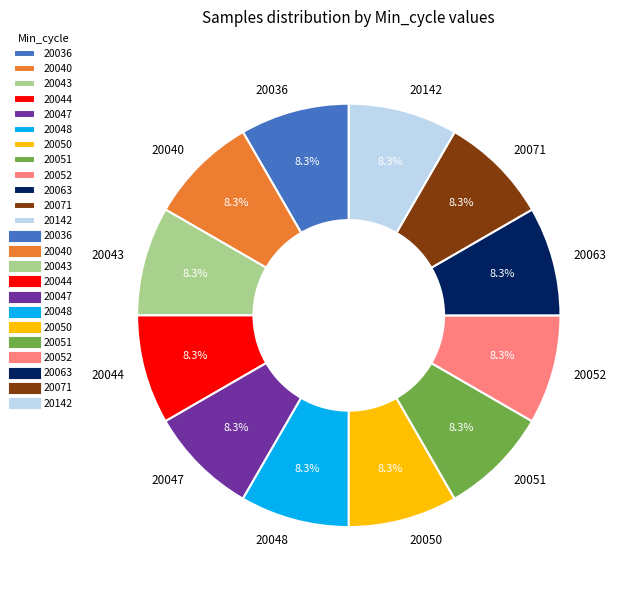

What is the ratio of the value at 20044 to the value at 20048?

1.0